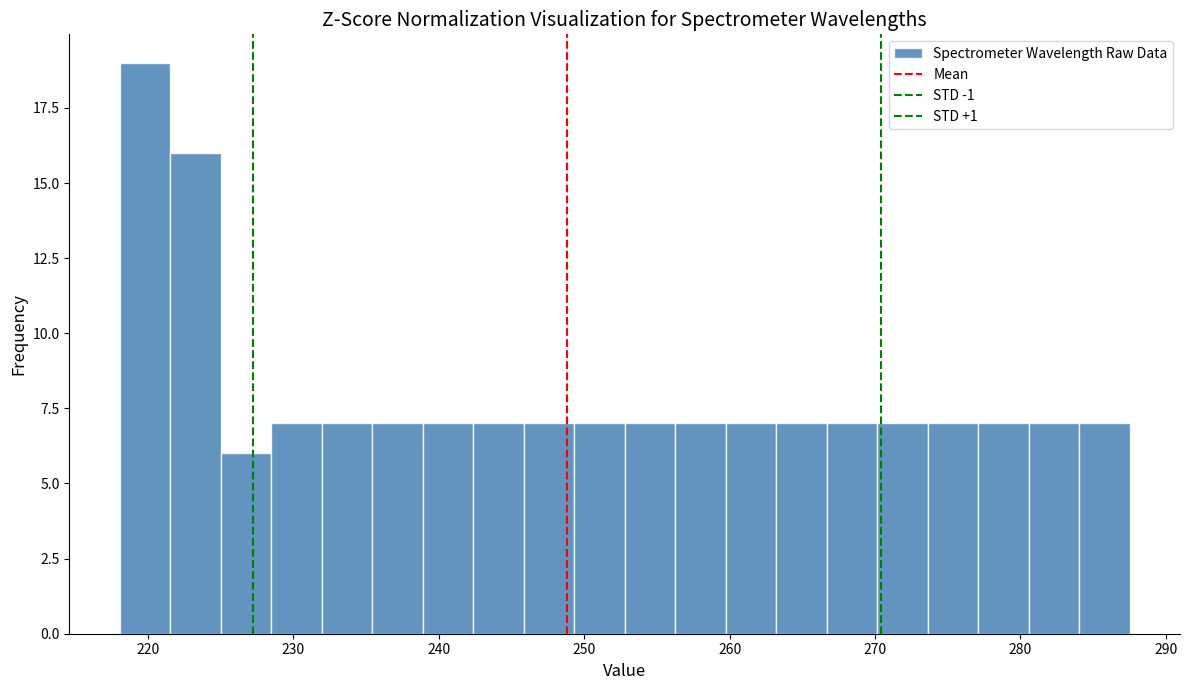

Around what value on the x-axis is the tallest bar? Give the approximate position of its centre, as read against the axis.

220